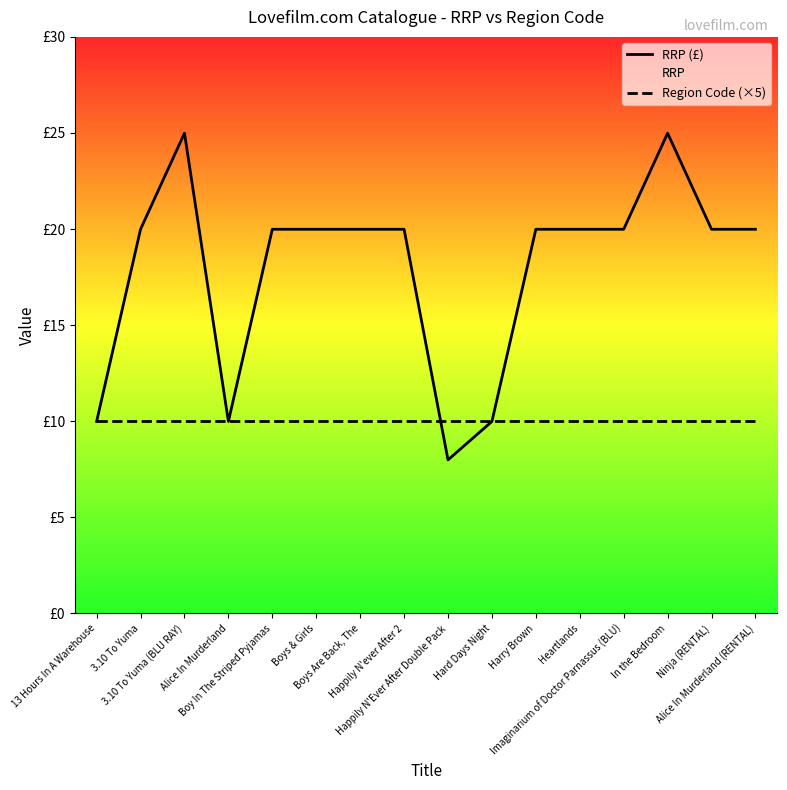

At how many categories does at least one series exceed 12?

12